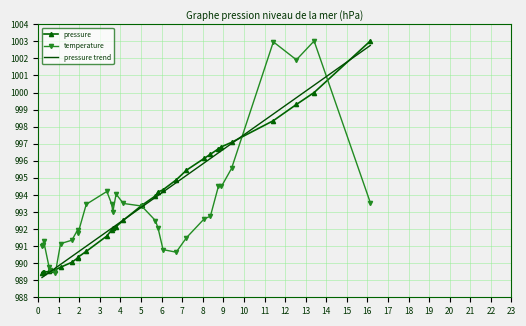

What is the highest value of the pressure series?

1003.0